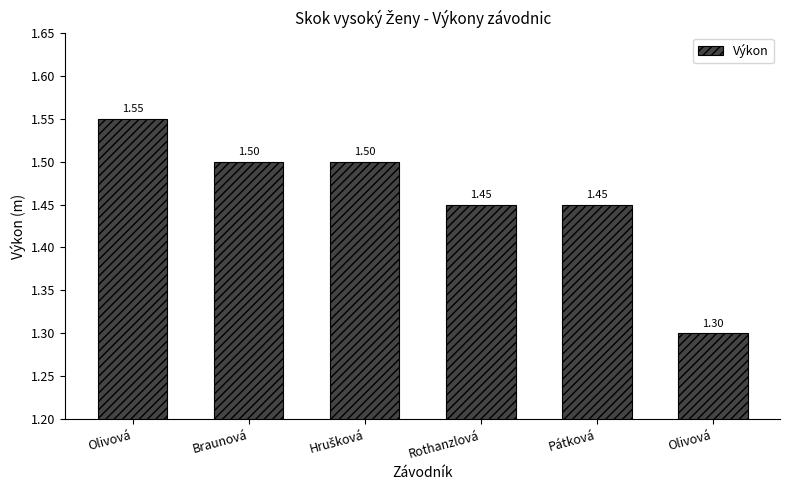

How many bars are there in total?

6